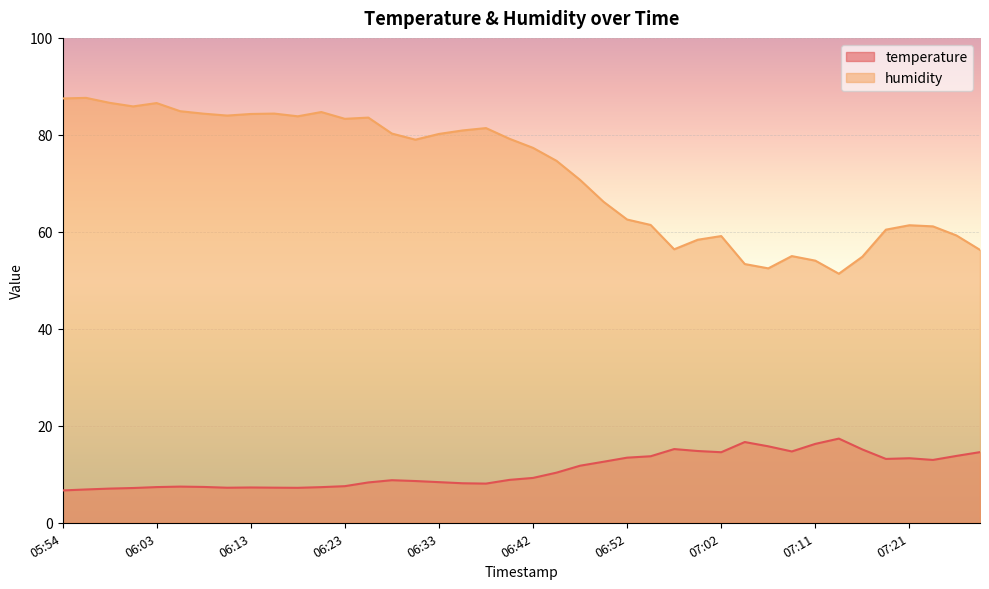

How many lines are shown in the chart?

2